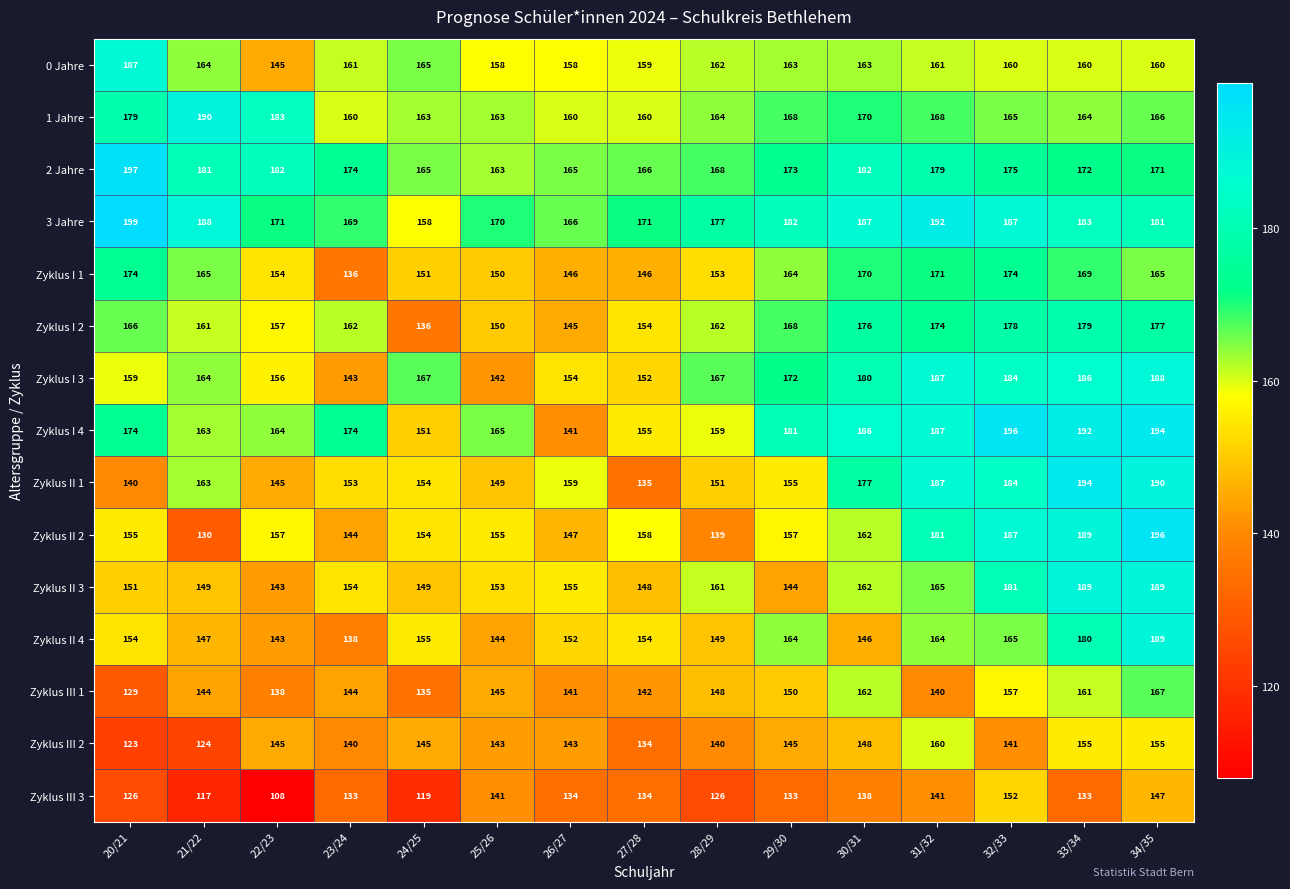

The Zyklus I 1 series shows 151 at 24/25. True or false?

True